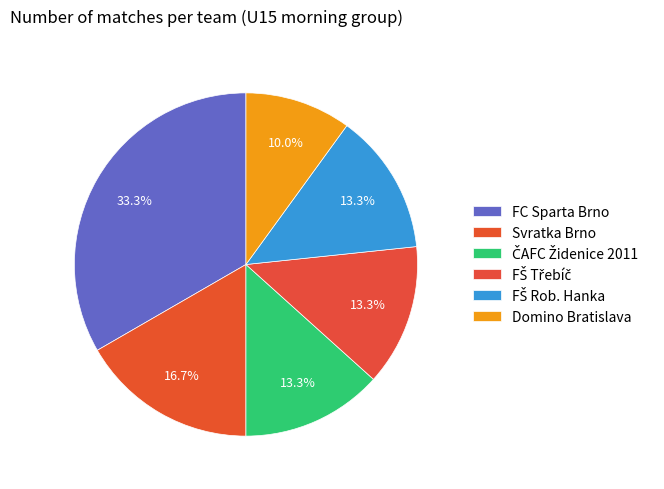

How many slices are in this pie chart?

6